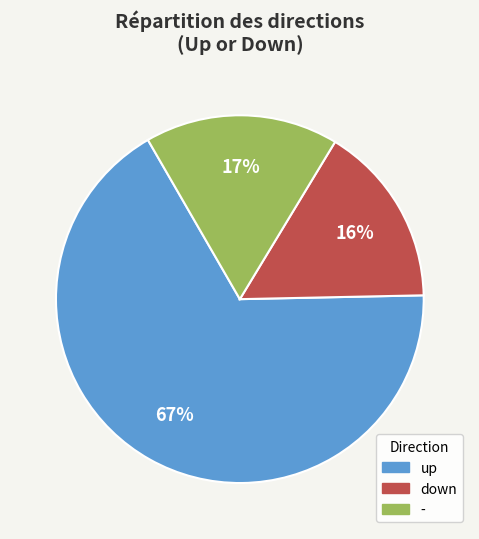

Which slice is the smallest?

down